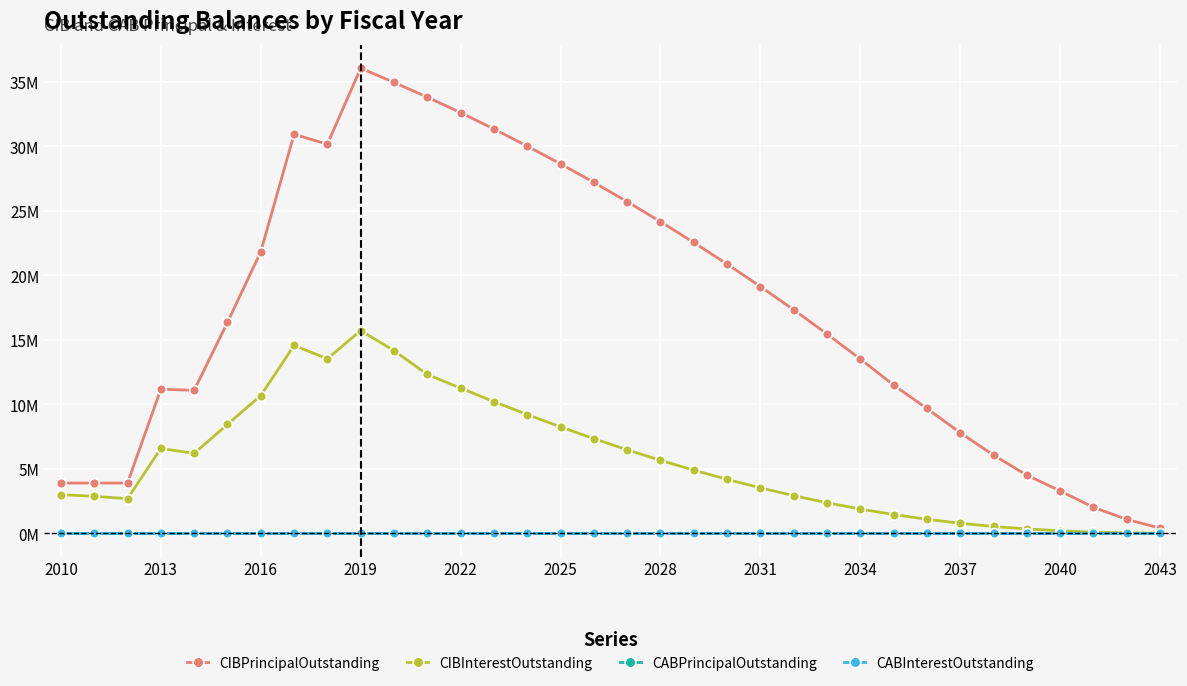

Does the chart have visible grid lines?

Yes